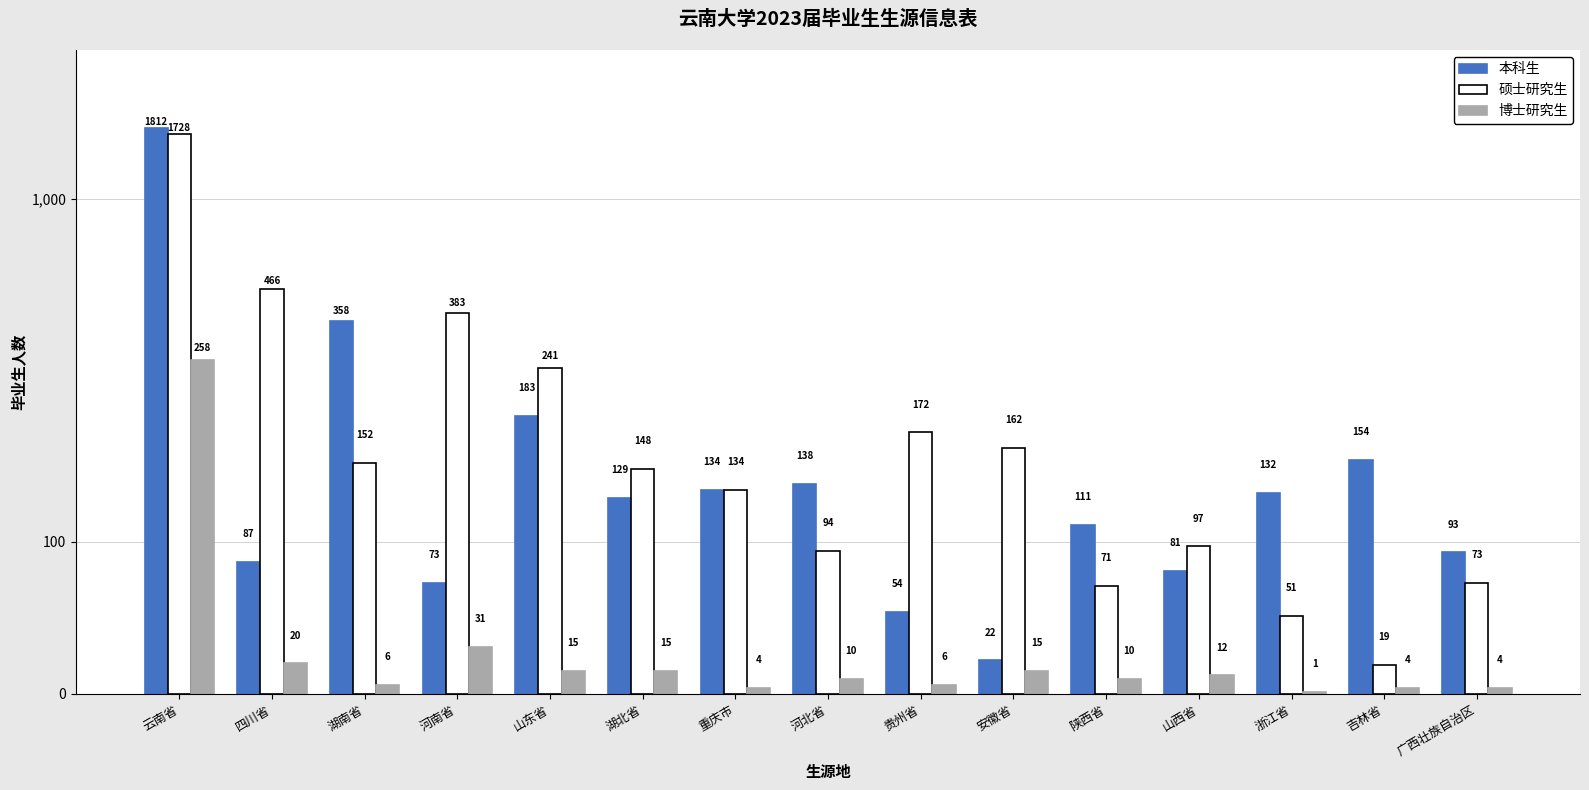

What is the label of the 15th bar from the left?

广西壮族自治区